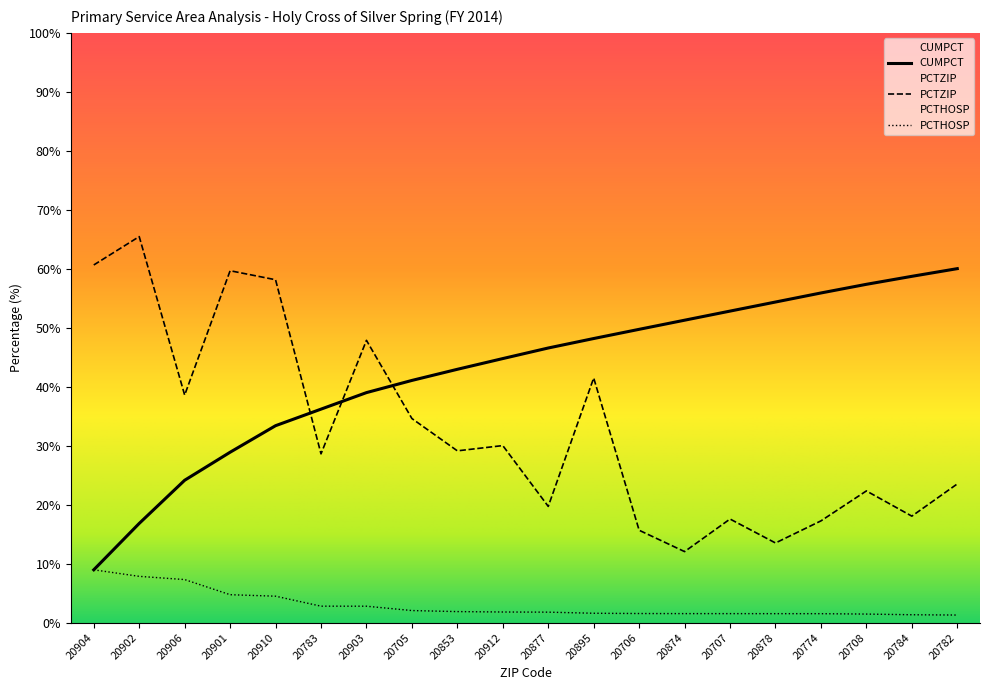

How many lines are shown in the chart?

3